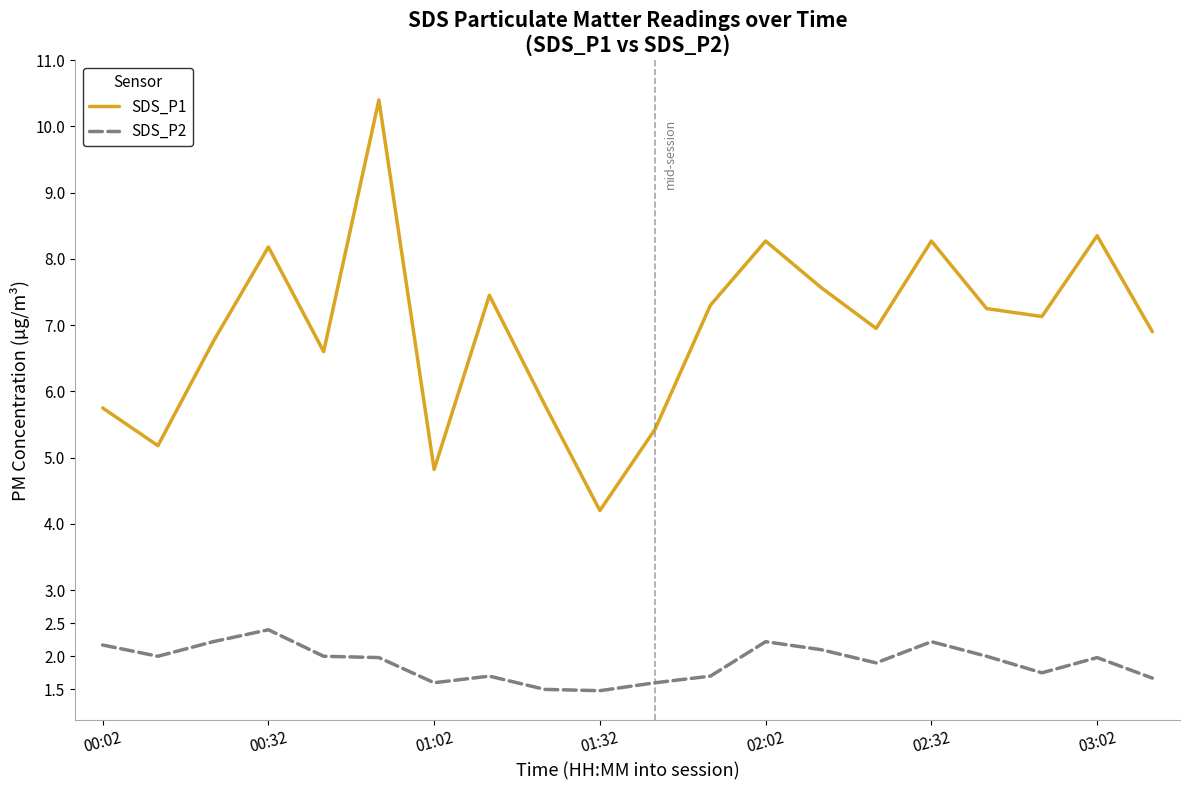

How many lines are shown in the chart?

2